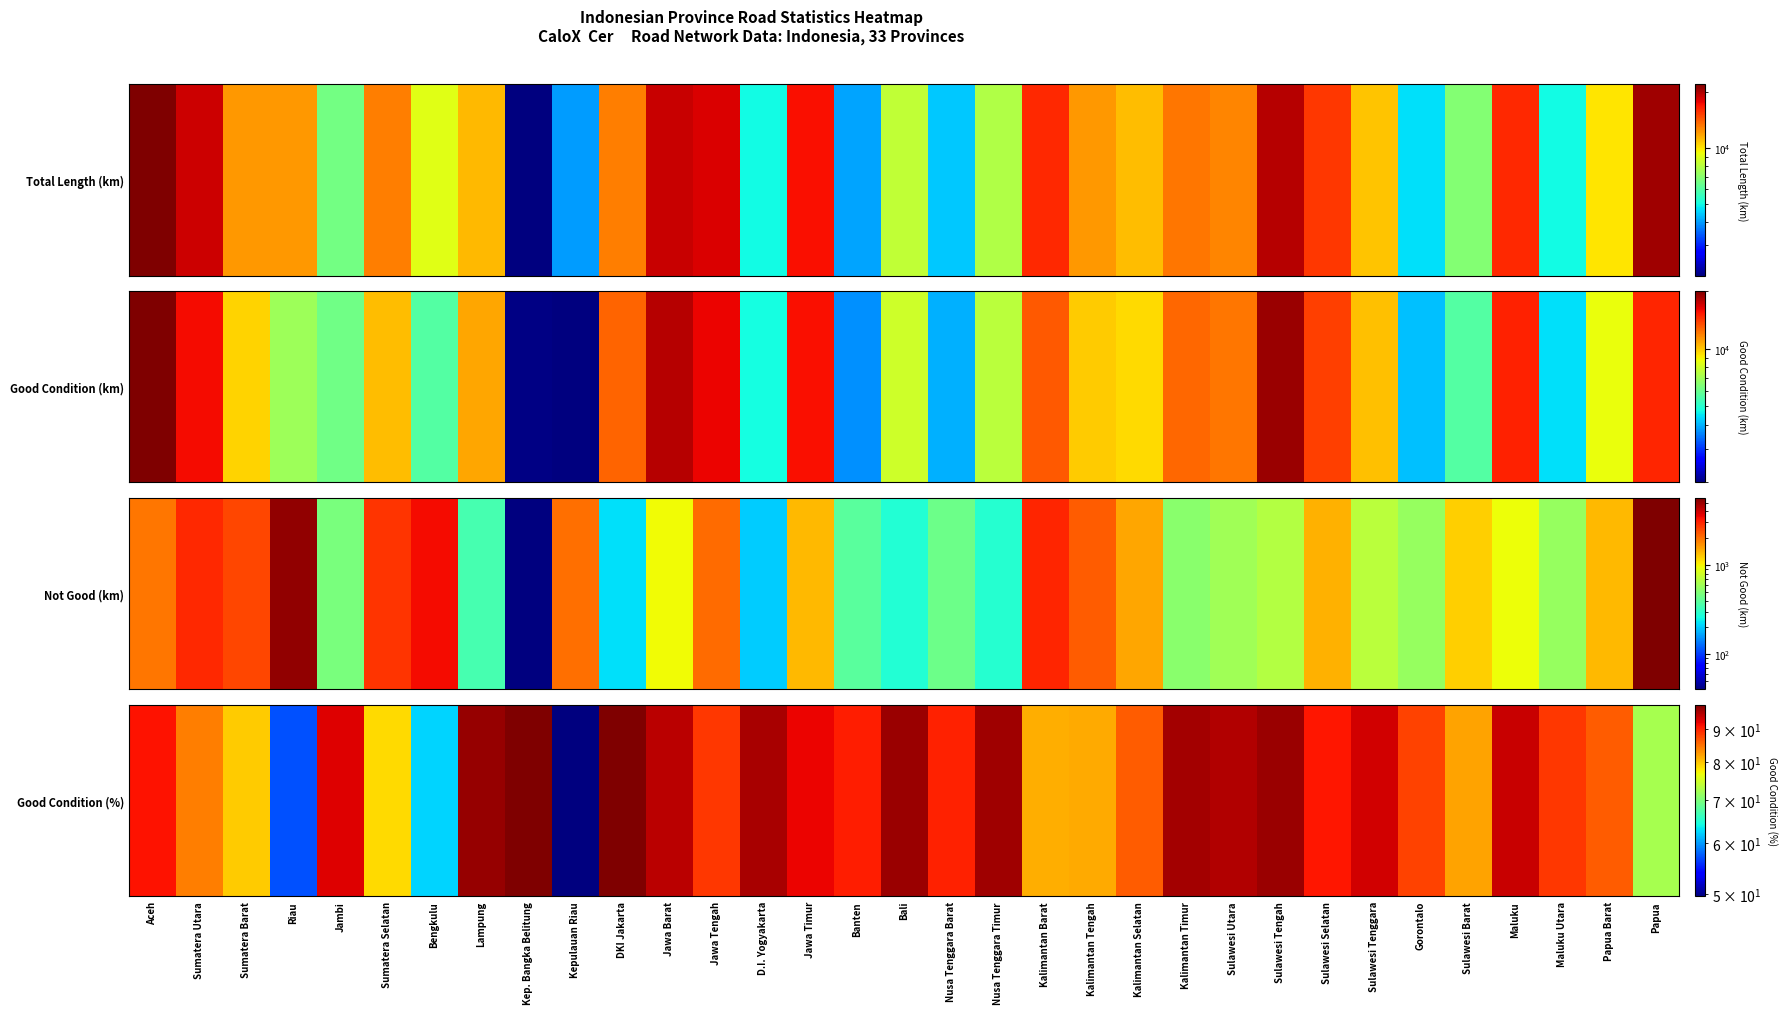

Reading right to left, list all the values displayed in this chart.

72.4	86.3	88.7	94.1	82.2	87.9	93.6	90.8	96.5	95.3	96.1	86.3	81.7	81.5	96.4	90.2	96.6	90.3	92.0	95.9	88.8	94.9	98.3	49.7	98.0	96.9	62.4	78.8	92.8	57.1	79.7	84.4	91.2